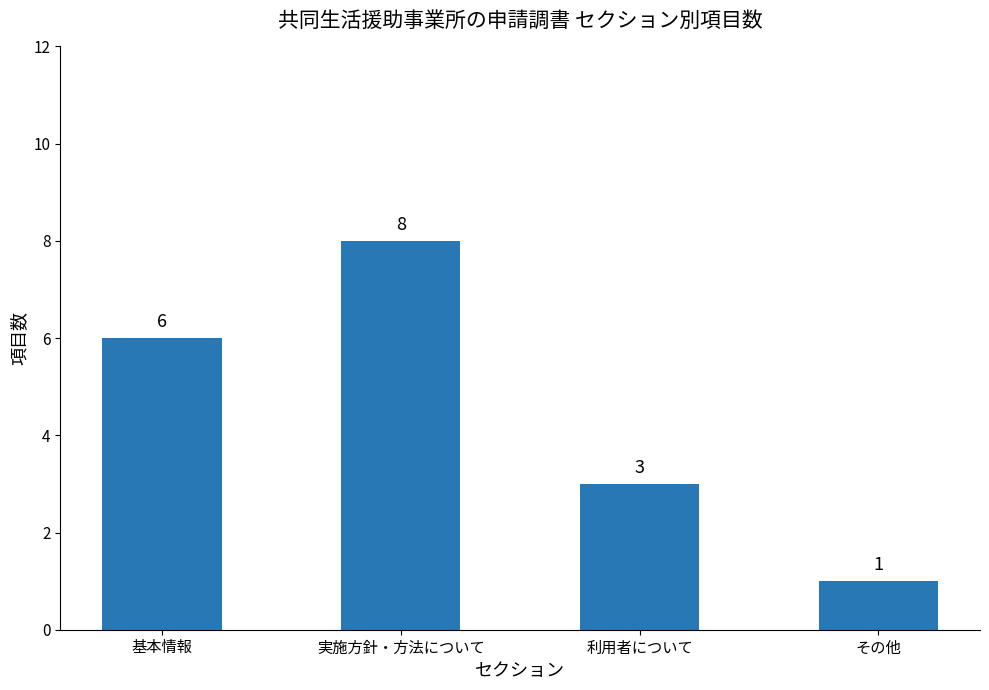

Read the value at 基本情報.

6